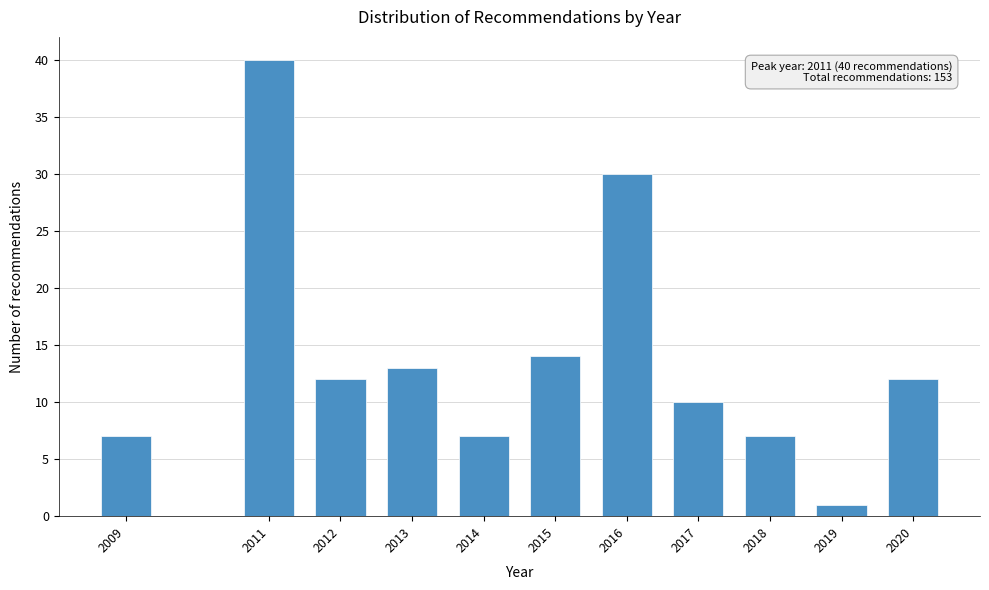

Reading right to left, list all the values displayed in this chart.

2020=12	2019=1	2018=7	2017=10	2016=30	2015=14	2014=7	2013=13	2012=12	2011=40	2009=7